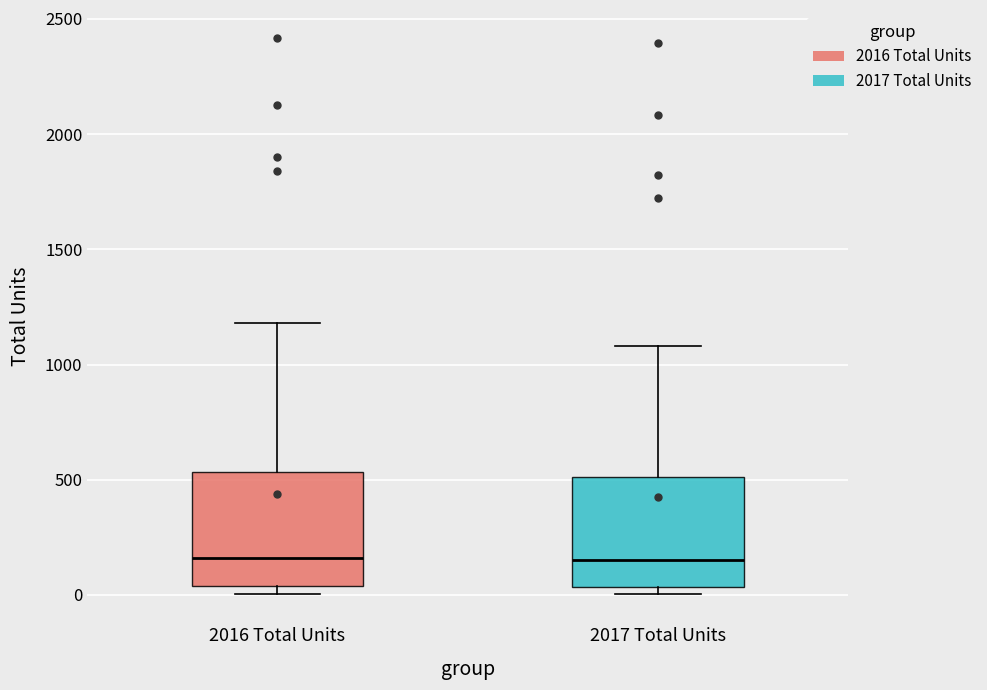

Where is the lower edge of the box for 2016 Total Units on the y-axis? The values are not printed on the chart, so give them approximately, as read against the axis.

50